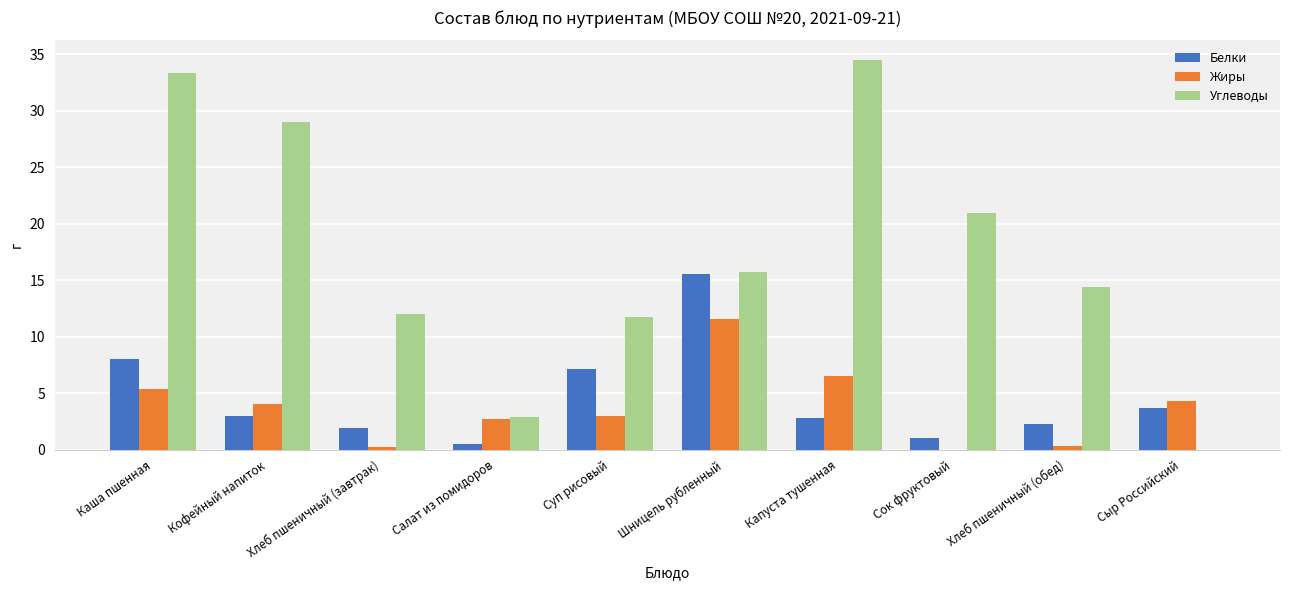

What is the sum of all Жиры values?

37.8